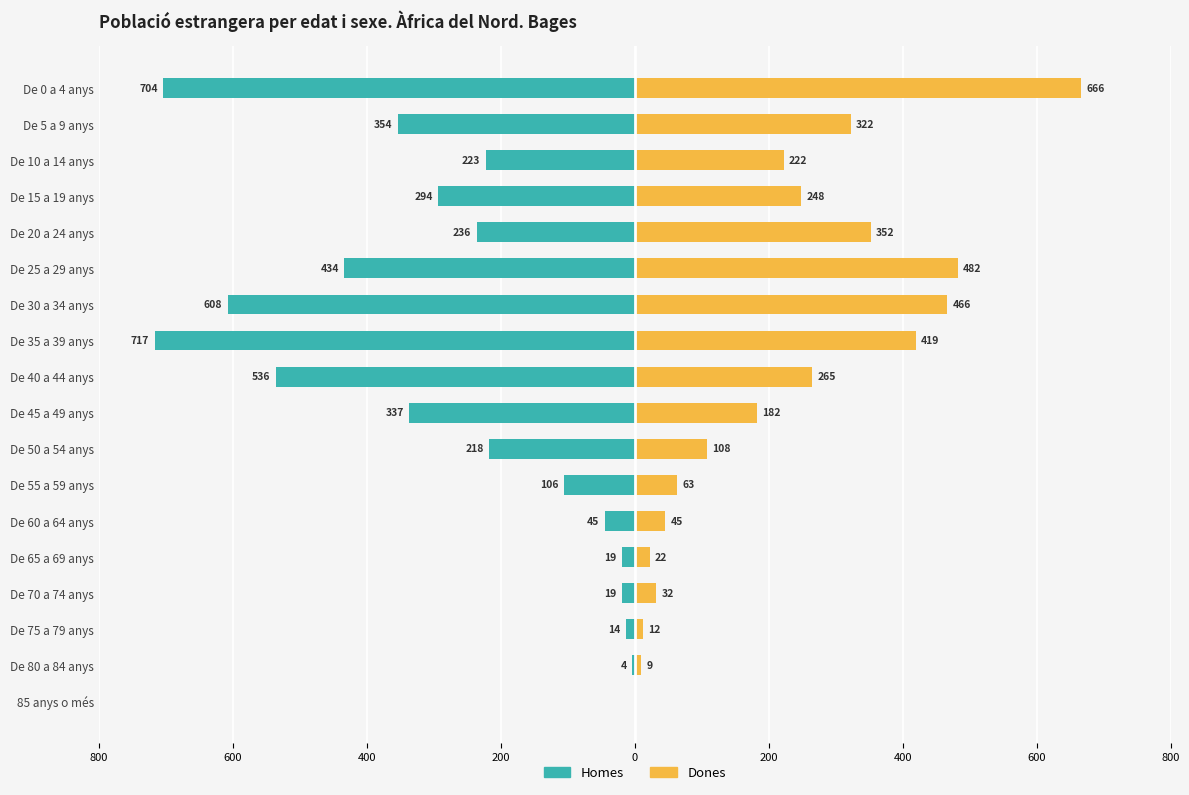

Is the value of Homes at De 10 a 14 anys greater than the value of Dones at De 50 a 54 anys?

No